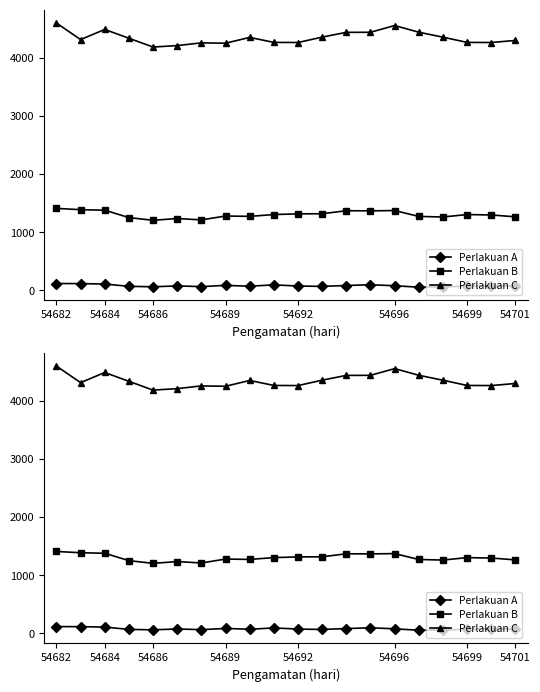

Does the chart have visible grid lines?

No